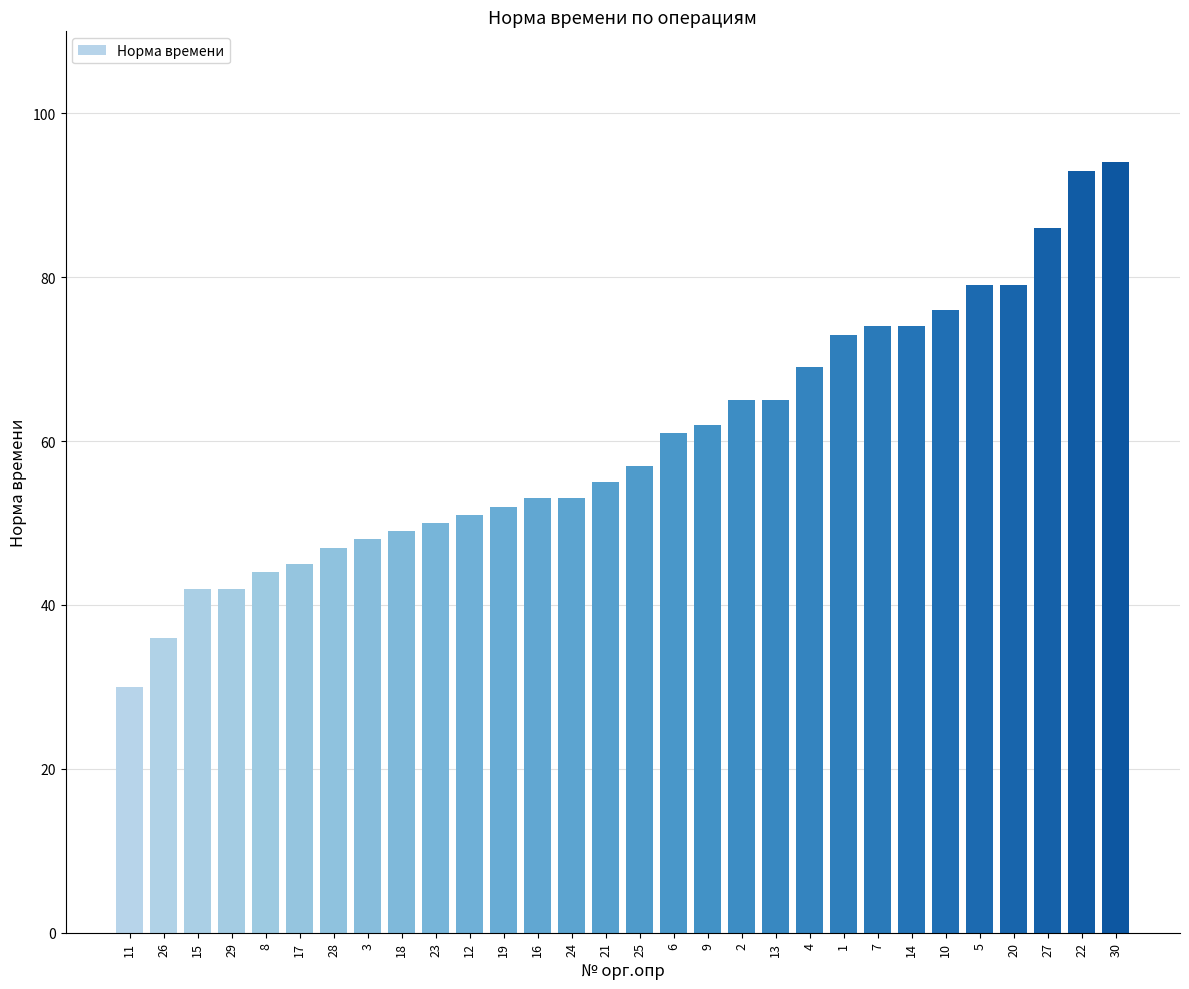

Is it true that the value at 8 is 22?

False